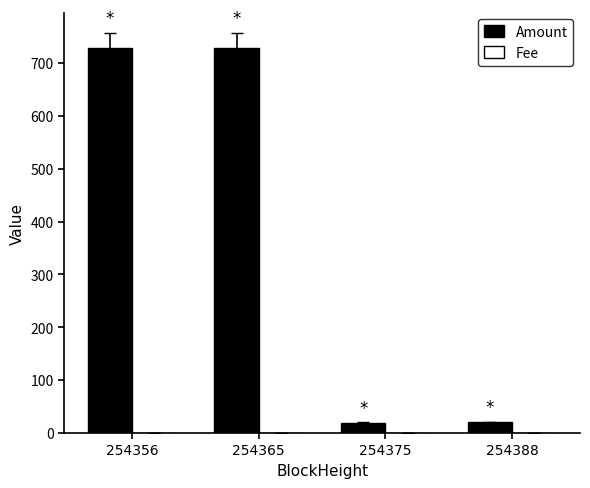

What is the greatest value displayed?

727.5